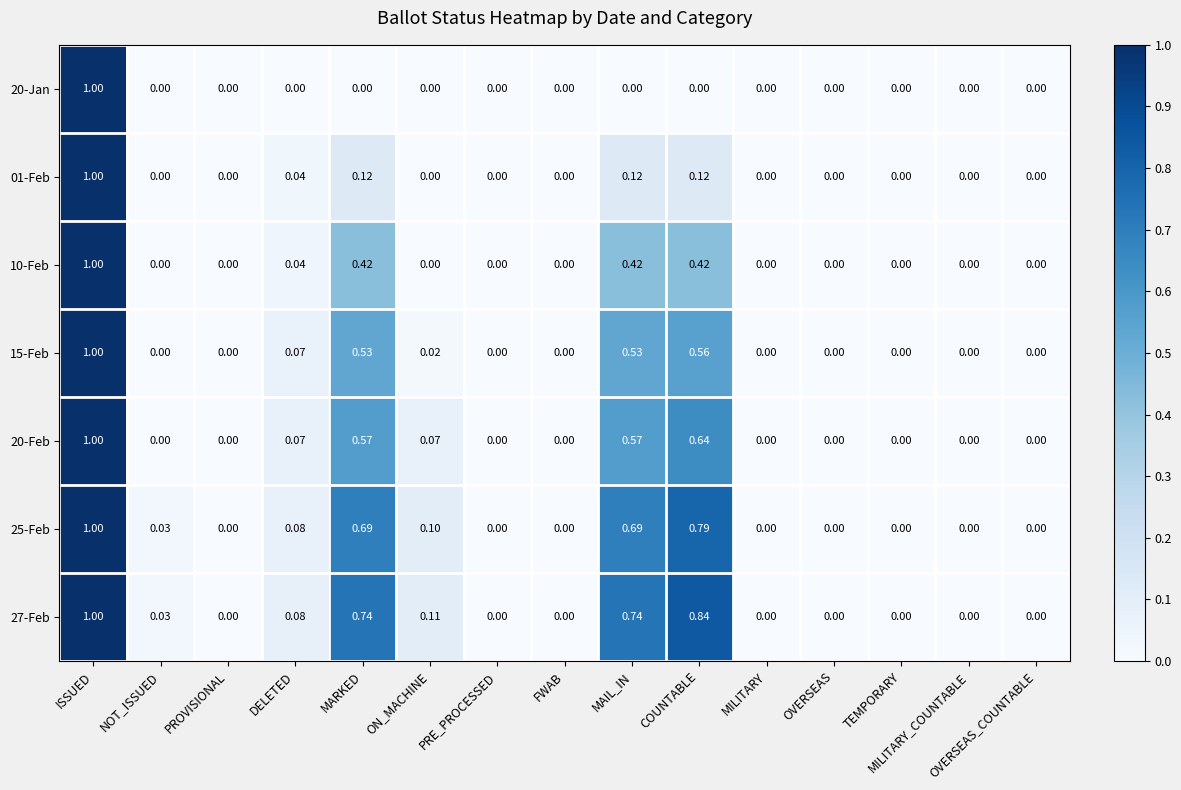

Which category has the highest value in the 10-Feb series?

ISSUED